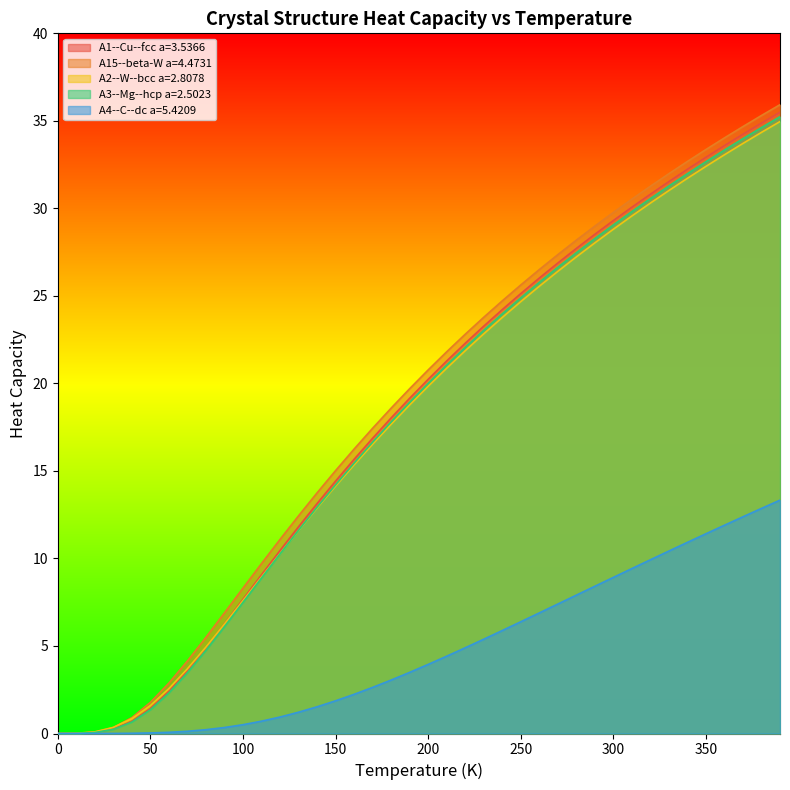

Reading right to left, what are all the values shown in this chart?

A1--Cu--fcc a=3.5366: 390.0=35.5	380.0=34.9	370.0=34.2	360.0=33.6	350.0=32.9	340.0=32.2	330.0=31.5	320.0=30.8	310.0=30.1	300.0=29.3	290.0=28.5	280.0=27.7	270.0=26.9	260.0=26.0	250.0=25.1	240.0=24.2	230.0=23.3	220.0=22.3	210.0=21.3	200.0=20.2	190.0=19.2	180.0=18.0	170.0=16.9	160.0=15.7	150.0=14.4	140.0=13.1	130.0=11.8	120.0=10.5	110.0=9.1	100.0=7.7	90.0=6.3	80.0=4.9	70.0=3.6	60.0=2.4	50.0=1.4	40.0=0.7	30.0=0.3	20.0=0.1	10.0=0.0	0.0=0.0
A15--beta-W a=4.4731: 390.0=35.9	380.0=35.3	370.0=34.7	360.0=34.0	350.0=33.4	340.0=32.7	330.0=32.0	320.0=31.3	310.0=30.5	300.0=29.8	290.0=29.0	280.0=28.2	270.0=27.4	260.0=26.5	250.0=25.6	240.0=24.7	230.0=23.8	220.0=22.8	210.0=21.8	200.0=20.8	190.0=19.7	180.0=18.6	170.0=17.4	160.0=16.2	150.0=15.0	140.0=13.7	130.0=12.4	120.0=11.1	110.0=9.7	100.0=8.3	90.0=6.9	80.0=5.5	70.0=4.1	60.0=2.9	50.0=1.8	40.0=0.9	30.0=0.3	20.0=0.1	10.0=0.0	0.0=0.0
A2--W--bcc a=2.8078: 390.0=35.0	380.0=34.3	370.0=33.7	360.0=33.1	350.0=32.4	340.0=31.7	330.0=31.0	320.0=30.3	310.0=29.6	300.0=28.8	290.0=28.0	280.0=27.2	270.0=26.4	260.0=25.5	250.0=24.7	240.0=23.8	230.0=22.8	220.0=21.9	210.0=20.9	200.0=19.8	190.0=18.8	180.0=17.7	170.0=16.5	160.0=15.3	150.0=14.1	140.0=12.9	130.0=11.6	120.0=10.3	110.0=8.9	100.0=7.6	90.0=6.2	80.0=4.9	70.0=3.7	60.0=2.6	50.0=1.6	40.0=0.8	30.0=0.3	20.0=0.1	10.0=0.0	0.0=0.0
A3--Mg--hcp a=2.5023: 390.0=35.2	380.0=34.6	370.0=34.0	360.0=33.3	350.0=32.7	340.0=32.0	330.0=31.3	320.0=30.6	310.0=29.8	300.0=29.1	290.0=28.3	280.0=27.5	270.0=26.6	260.0=25.8	250.0=24.9	240.0=24.0	230.0=23.0	220.0=22.1	210.0=21.0	200.0=20.0	190.0=18.9	180.0=17.8	170.0=16.6	160.0=15.4	150.0=14.2	140.0=12.9	130.0=11.6	120.0=10.3	110.0=8.9	100.0=7.5	90.0=6.1	80.0=4.8	70.0=3.5	60.0=2.3	50.0=1.4	40.0=0.7	30.0=0.2	20.0=0.1	10.0=0.0	0.0=0.0
A4--C--dc a=5.4209: 390.0=13.3	380.0=12.9	370.0=12.4	360.0=11.9	350.0=11.4	340.0=10.9	330.0=10.4	320.0=9.9	310.0=9.4	300.0=8.9	290.0=8.4	280.0=7.9	270.0=7.4	260.0=6.9	250.0=6.4	240.0=5.9	230.0=5.4	220.0=4.9	210.0=4.4	200.0=3.9	190.0=3.5	180.0=3.1	170.0=2.6	160.0=2.2	150.0=1.9	140.0=1.5	130.0=1.2	120.0=0.9	110.0=0.7	100.0=0.5	90.0=0.3	80.0=0.2	70.0=0.1	60.0=0.1	50.0=0.0	40.0=0.0	30.0=0.0	20.0=0.0	10.0=0.0	0.0=0.0